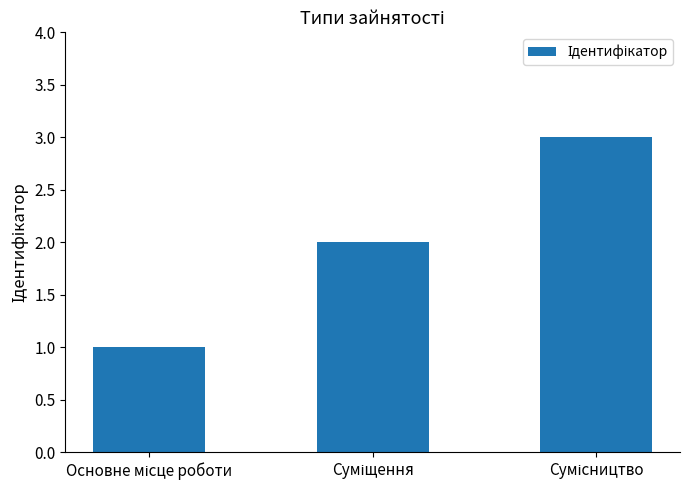

What is the greatest value displayed?

3